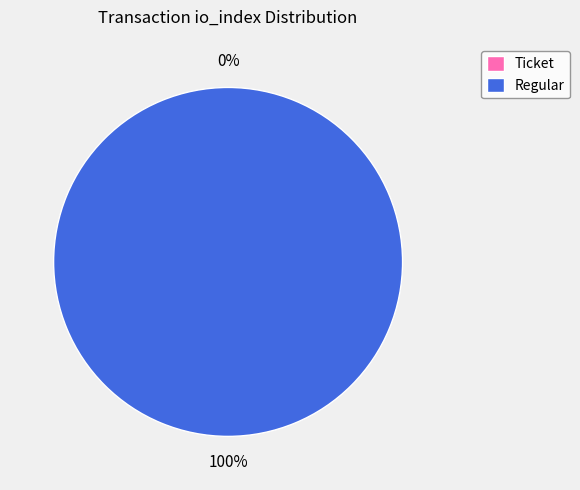

Which category accounts for the majority?

Regular